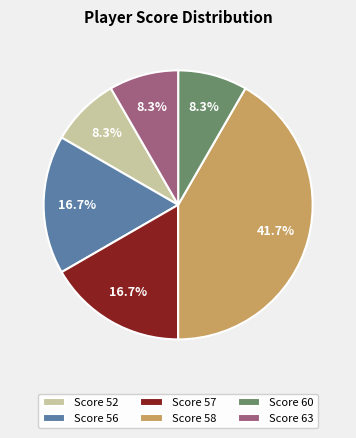

Which slice is the largest?

Score 58